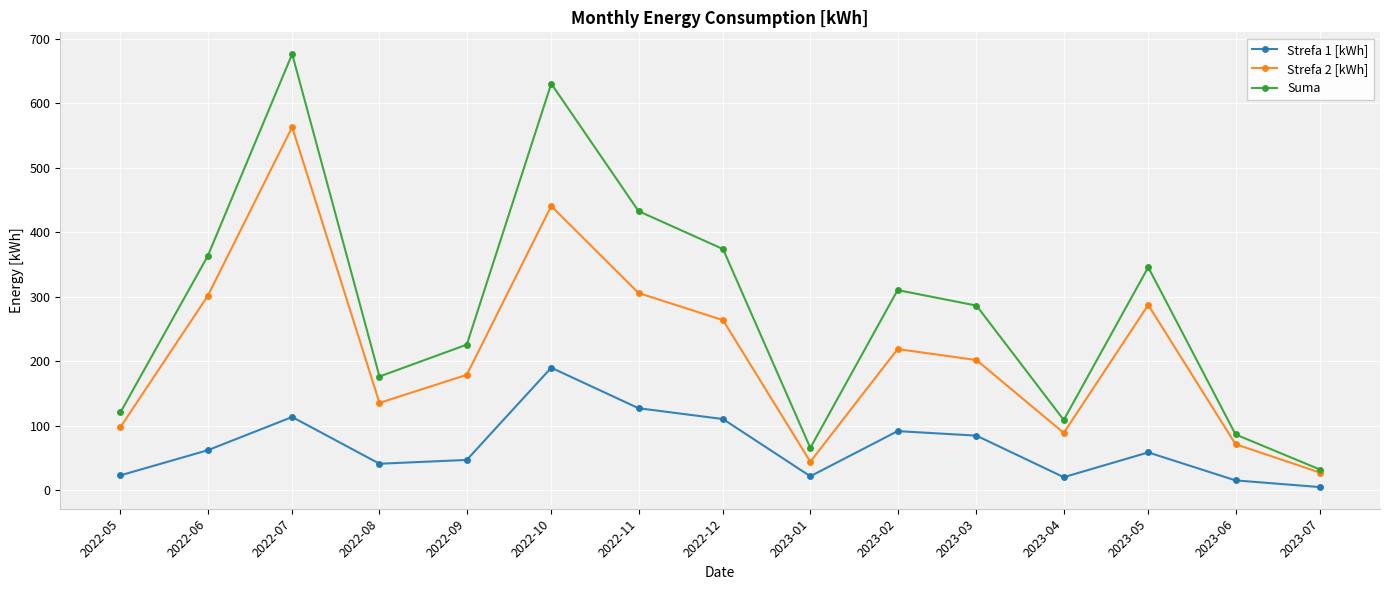

Which series has the widest spread of values?

Suma